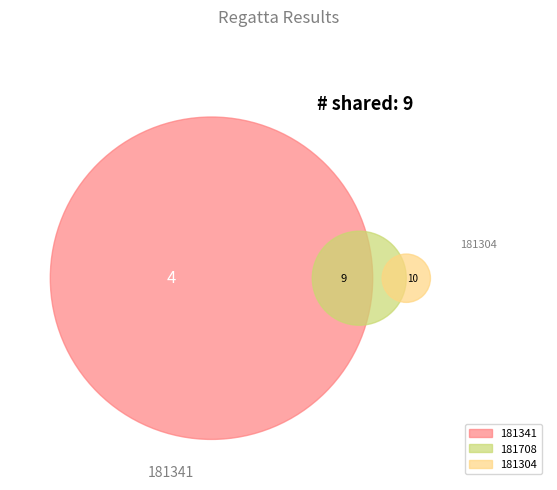

Is it true that 181708 is 39% of the pie?

True